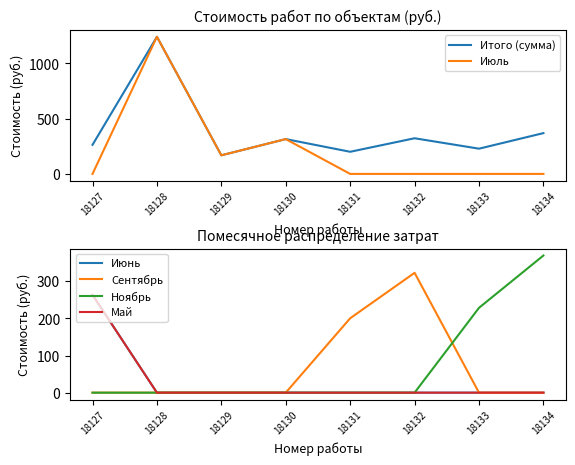

True or false: Май and Сентябрь cross at least once.

False